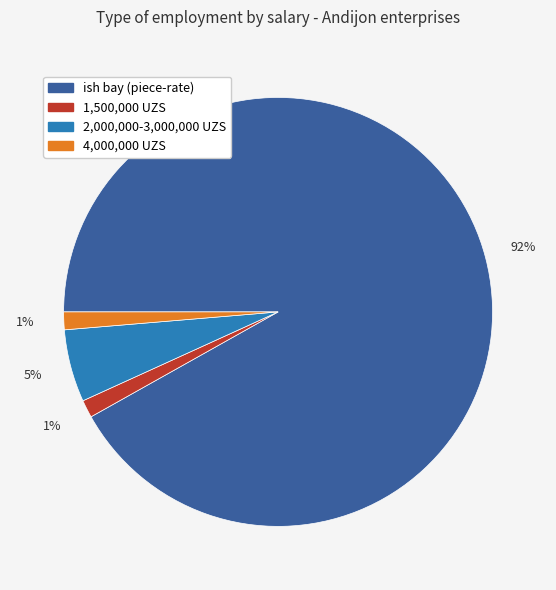

How many segments does this pie chart have?

4